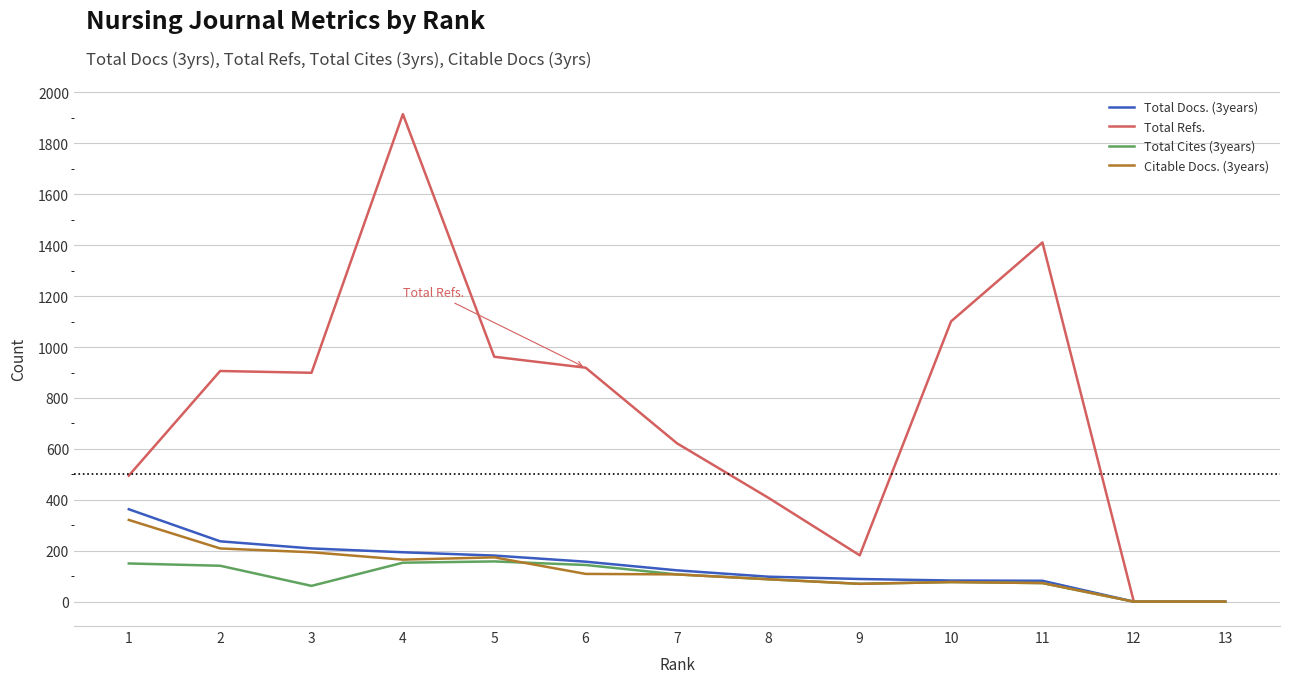

At which category is the sum across all series the highest?

4